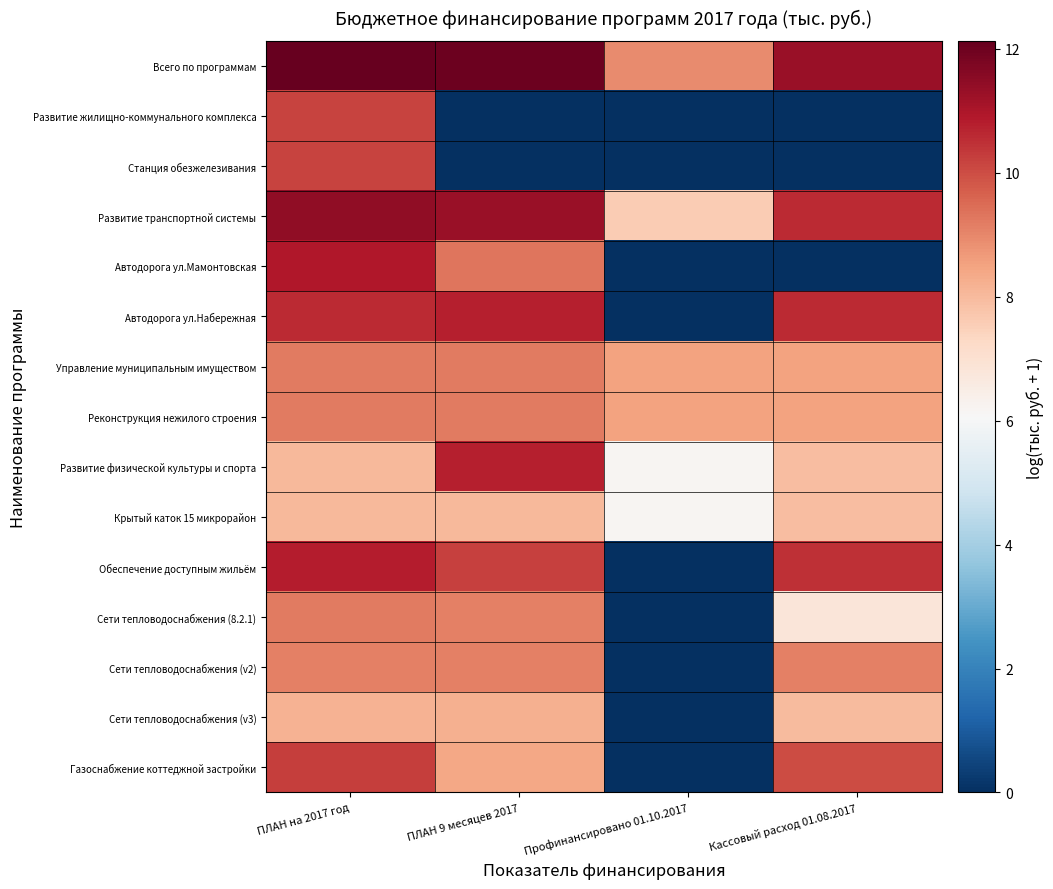

Which series has the largest total across all categories?

Всего по программам